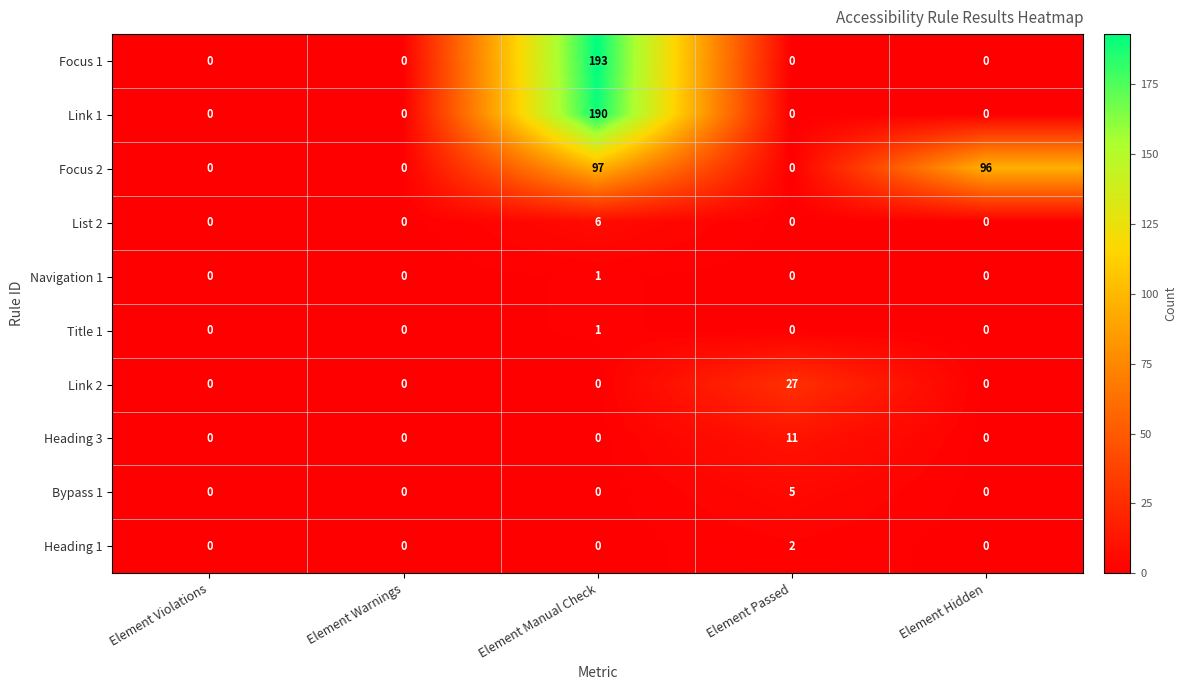

What is the difference between the Focus 1 values at Element Manual Check and Element Violations?

193